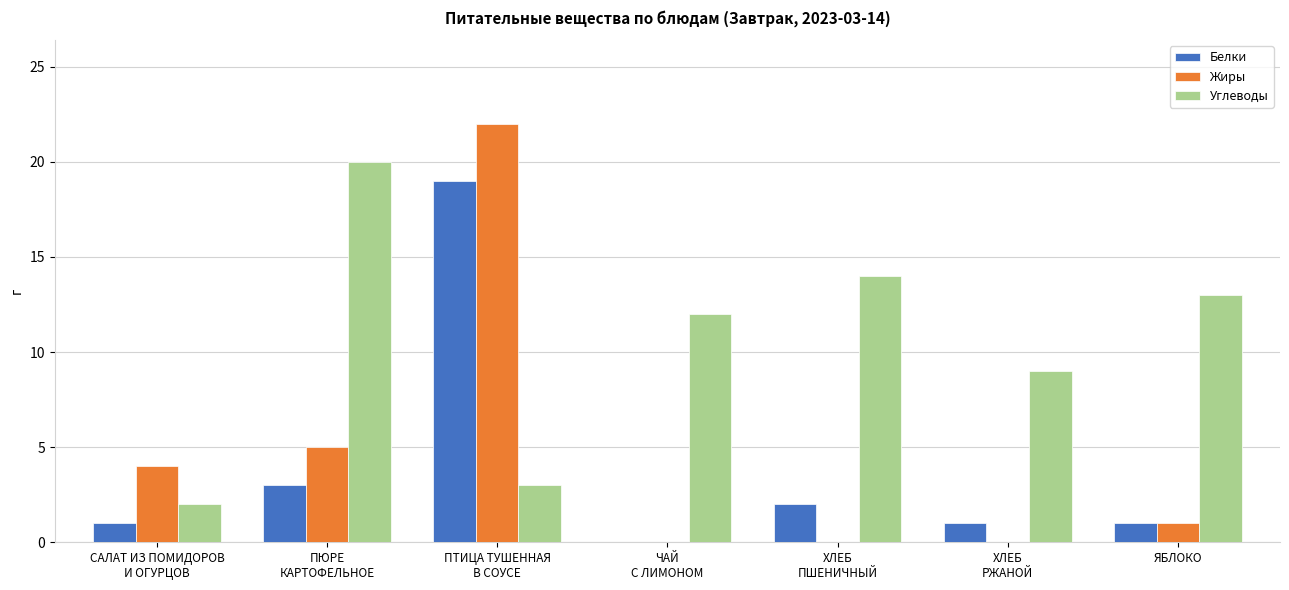

Where is Белки nearest to the value 9?

ПЮРЕ
КАРТОФЕЛЬНОЕ